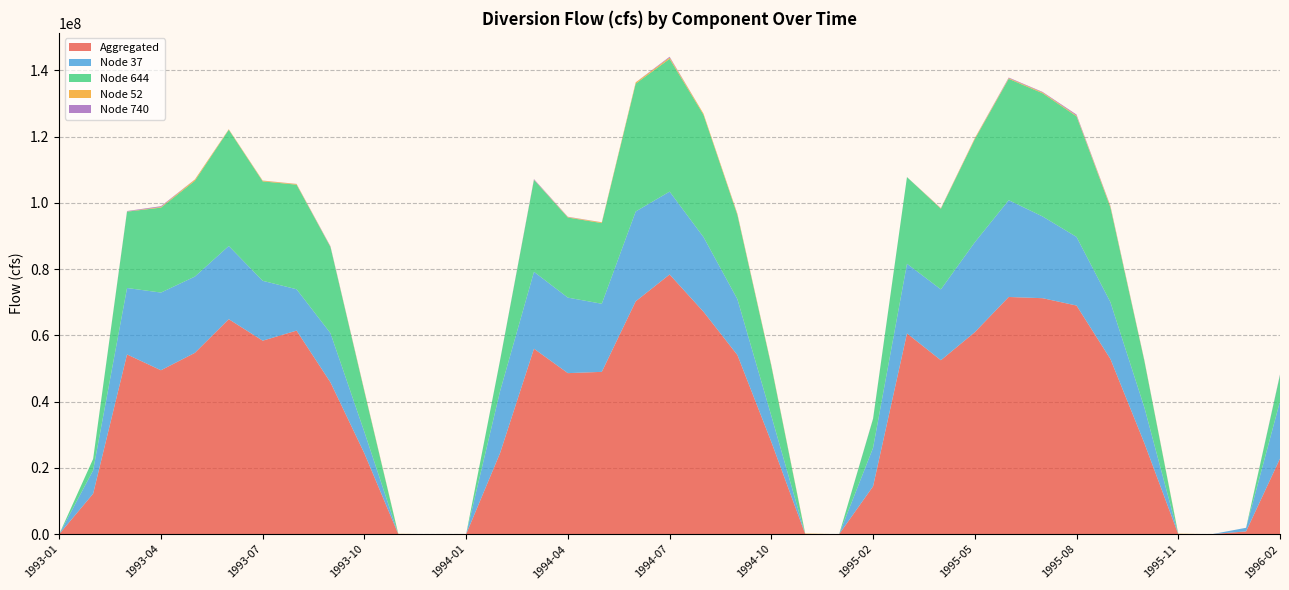

At which label does Aggregated reach its peak?

1994-07